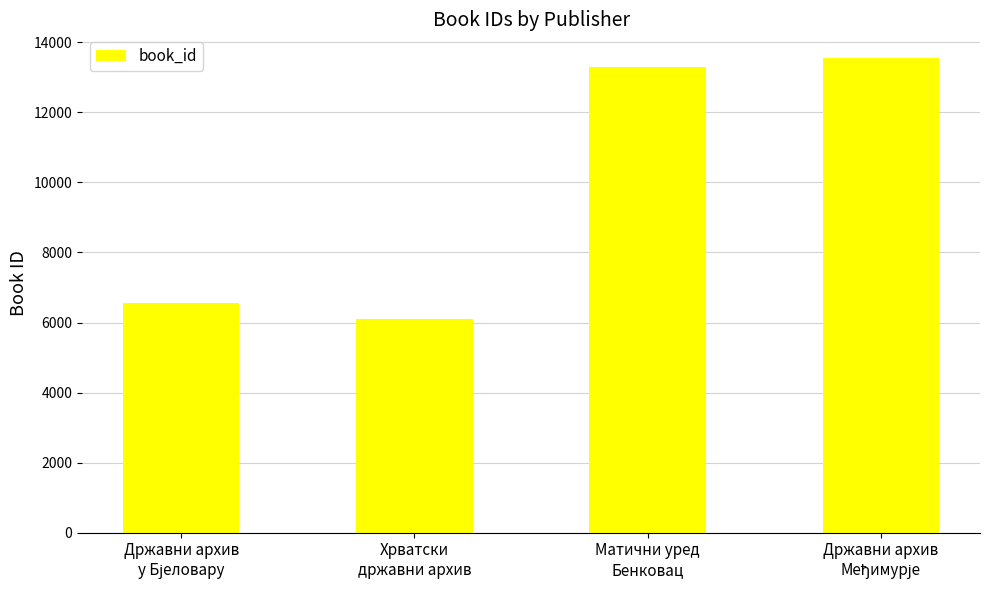

Which label corresponds to the smallest value in the chart?

Хрватски
државни архив